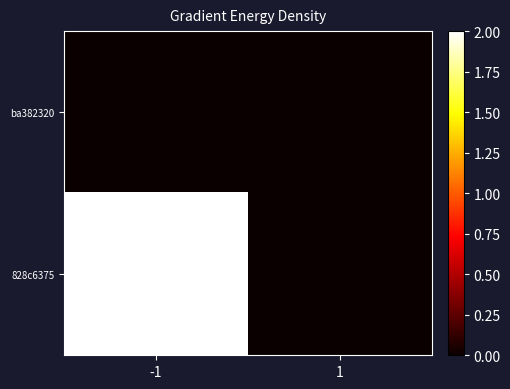

Between -1 and 1, which series saw the biggest shift?

828c6375